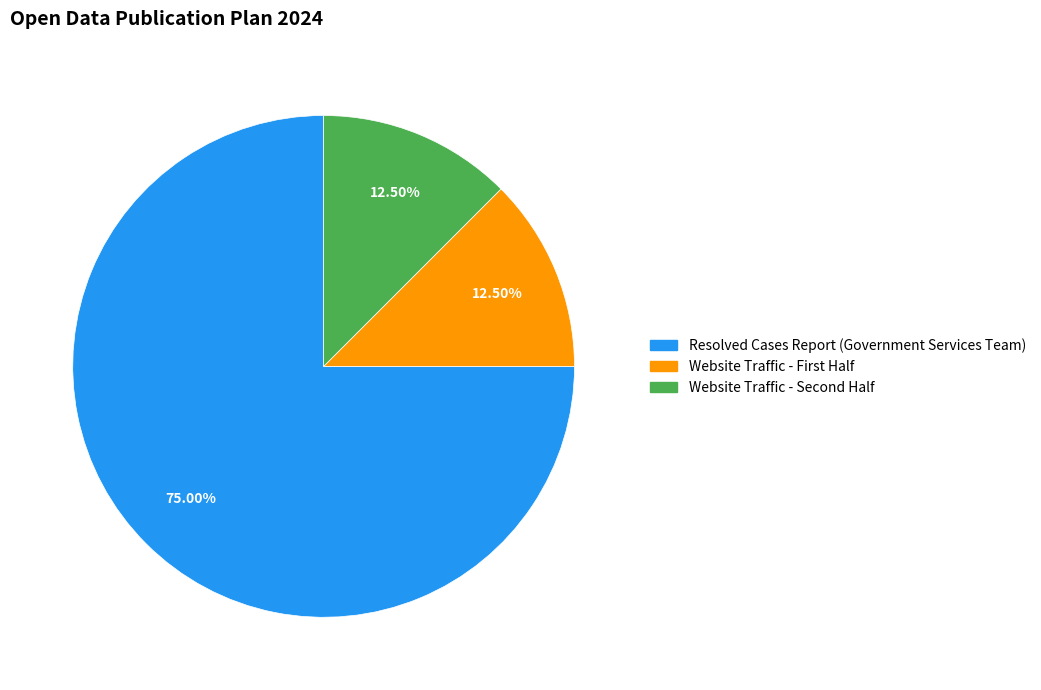

Count the number of slices in the pie.

3